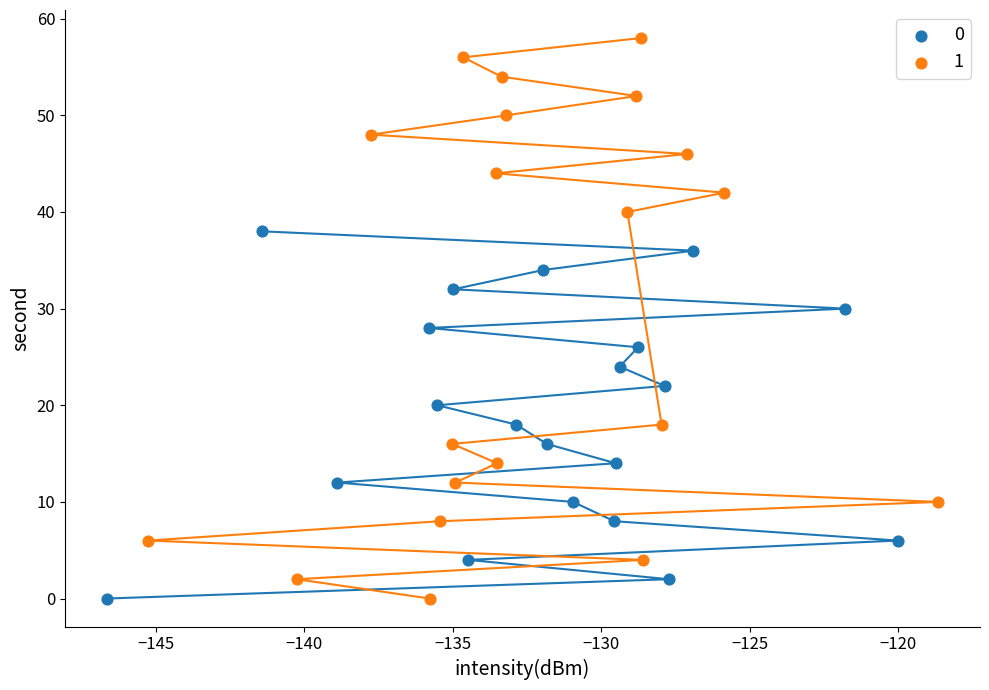

What are all the series names shown in the legend?

0, 1